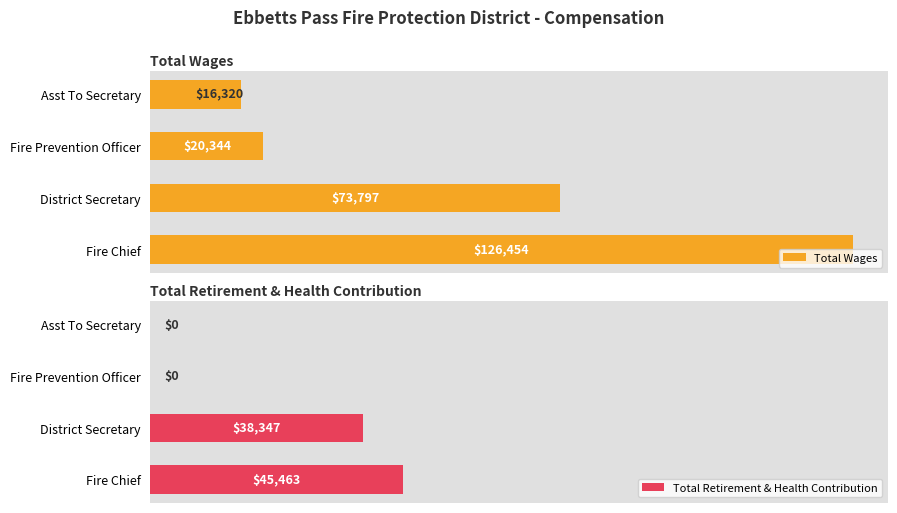

Which series has the largest total across all categories?

Total Wages